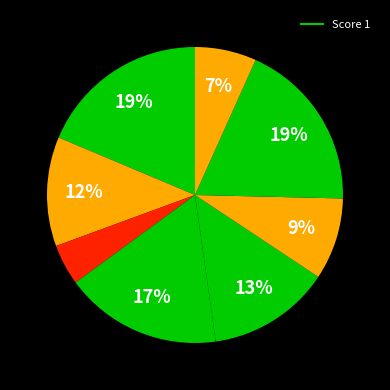

How many slices are in this pie chart?

9